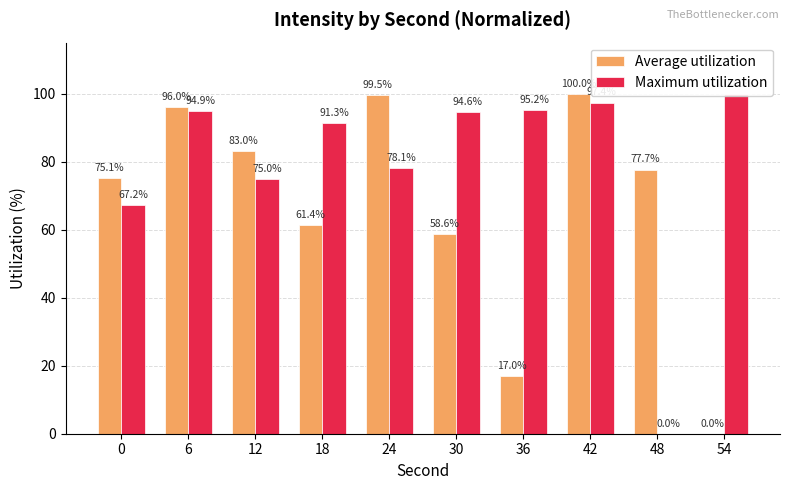

The Average utilization series shows 60.5 at 42. True or false?

False